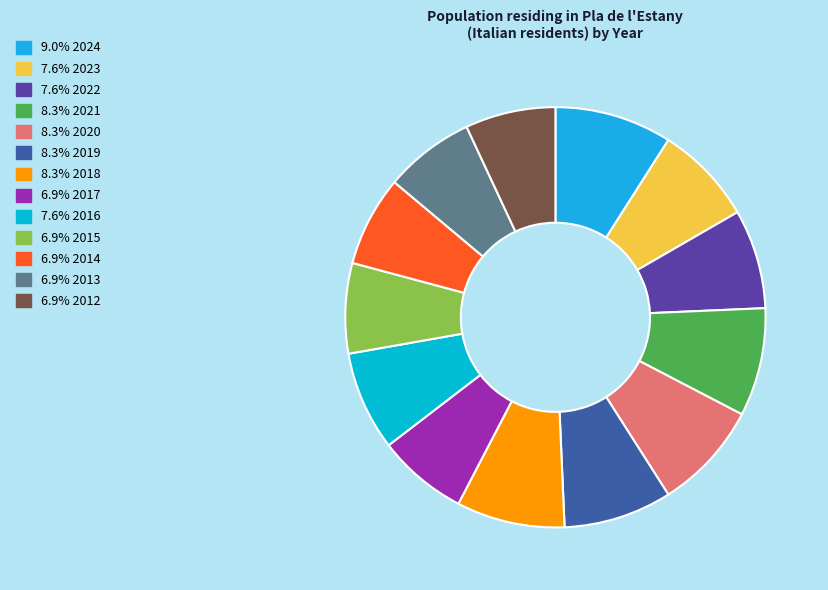

How many segments does this pie chart have?

13